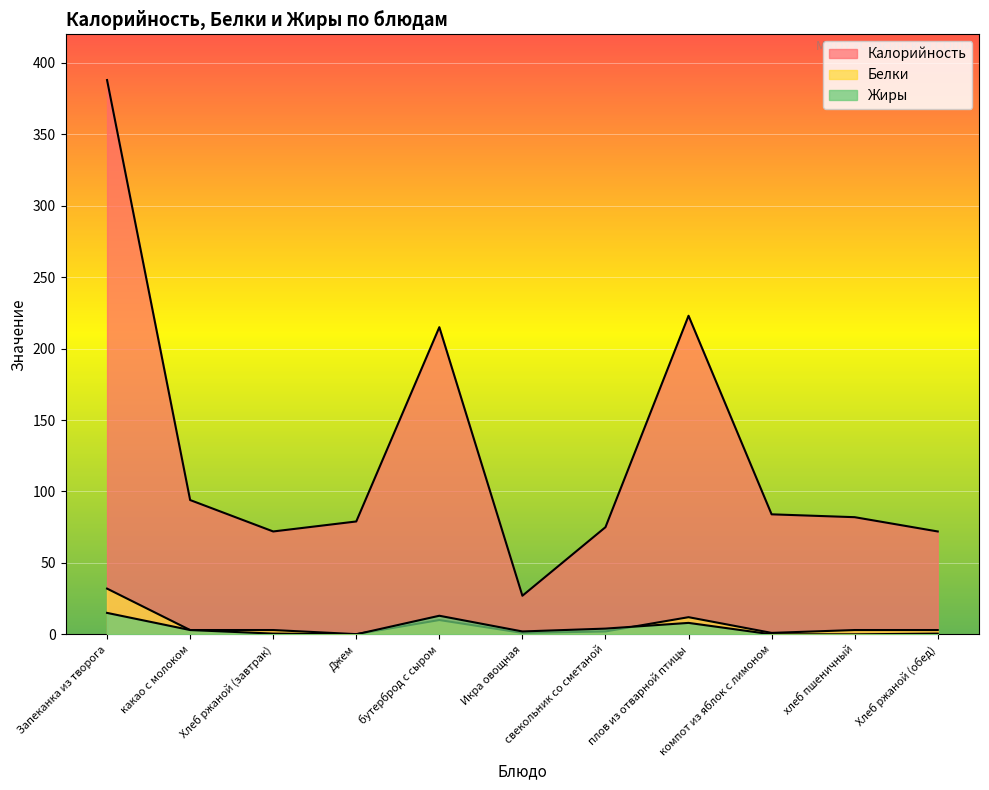

At which category does Белки reach its first local peak?

бутерброд с сыром